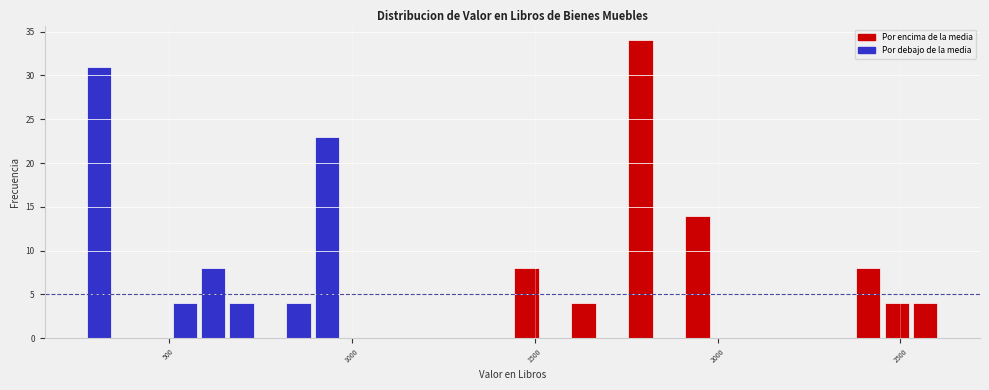

Read against the x-axis, roughly where is the centre of the tallest bar?

1800